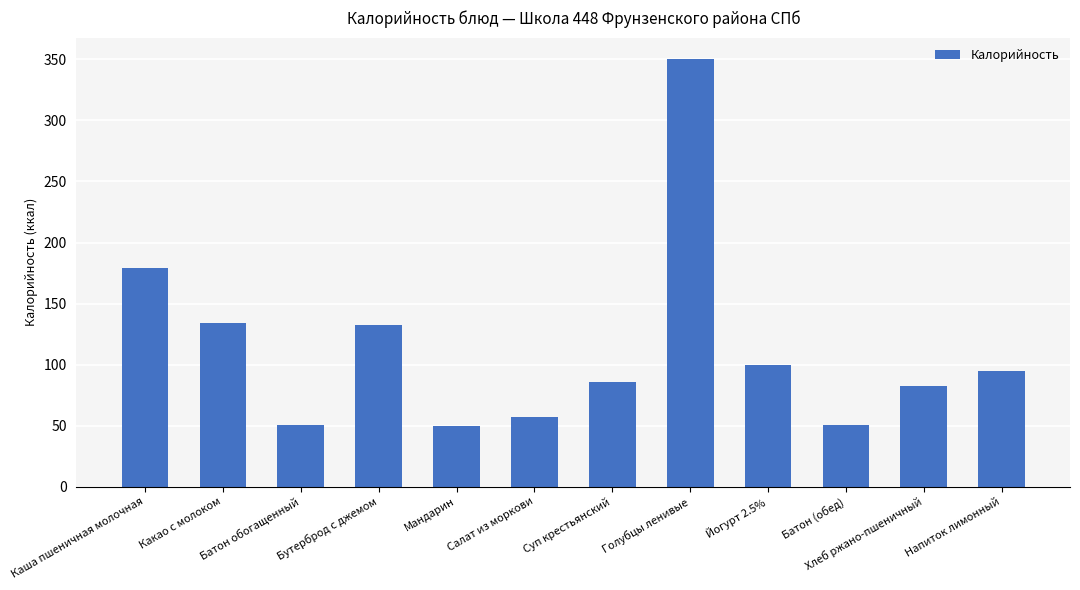

What is the minimum value shown in the chart?

49.4